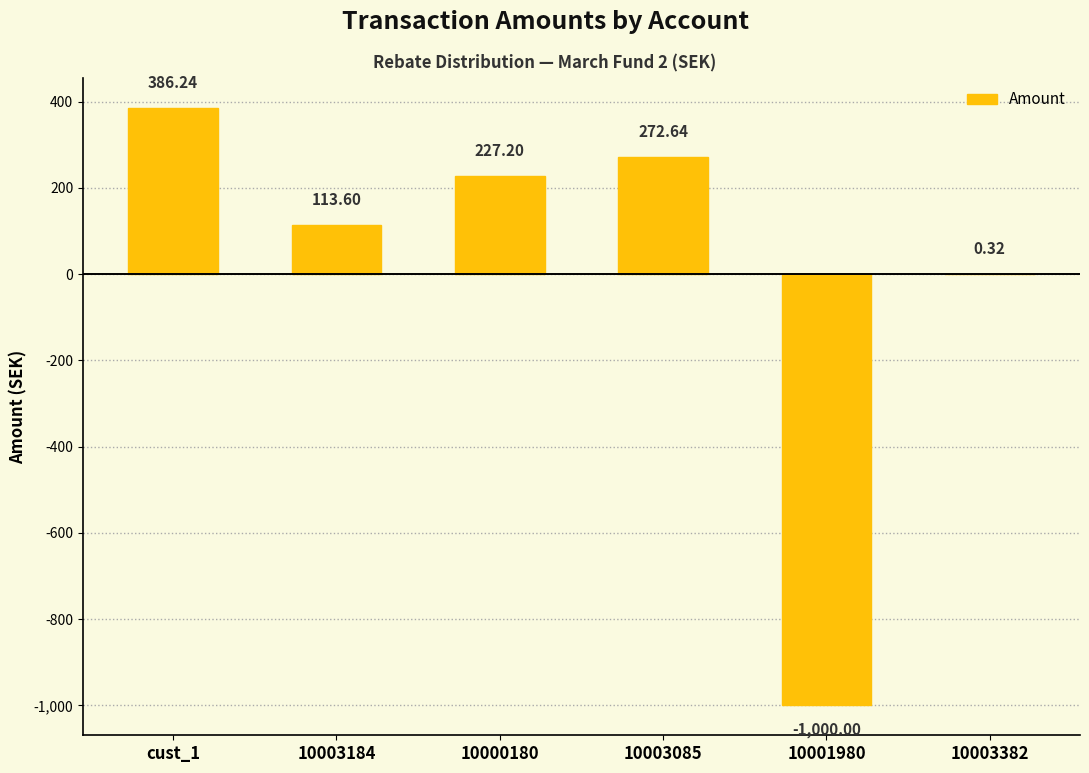

Which has a higher value, 10000180 or cust_1?

cust_1